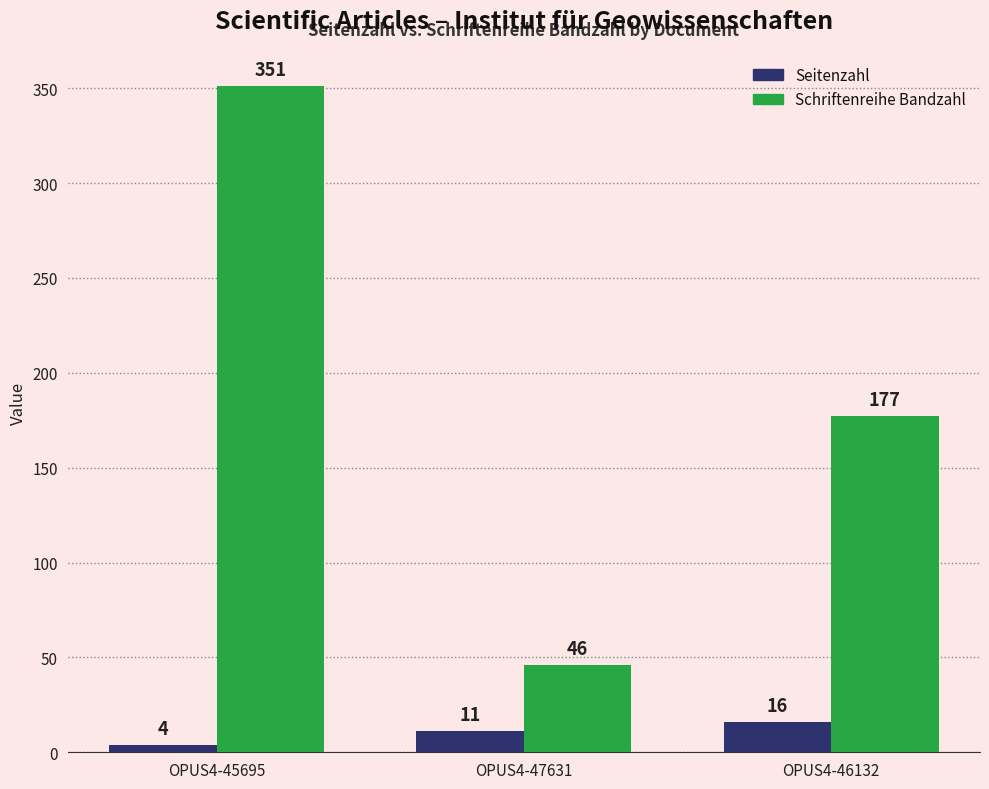

The Schriftenreihe Bandzahl series shows 253 at OPUS4-46132. True or false?

False